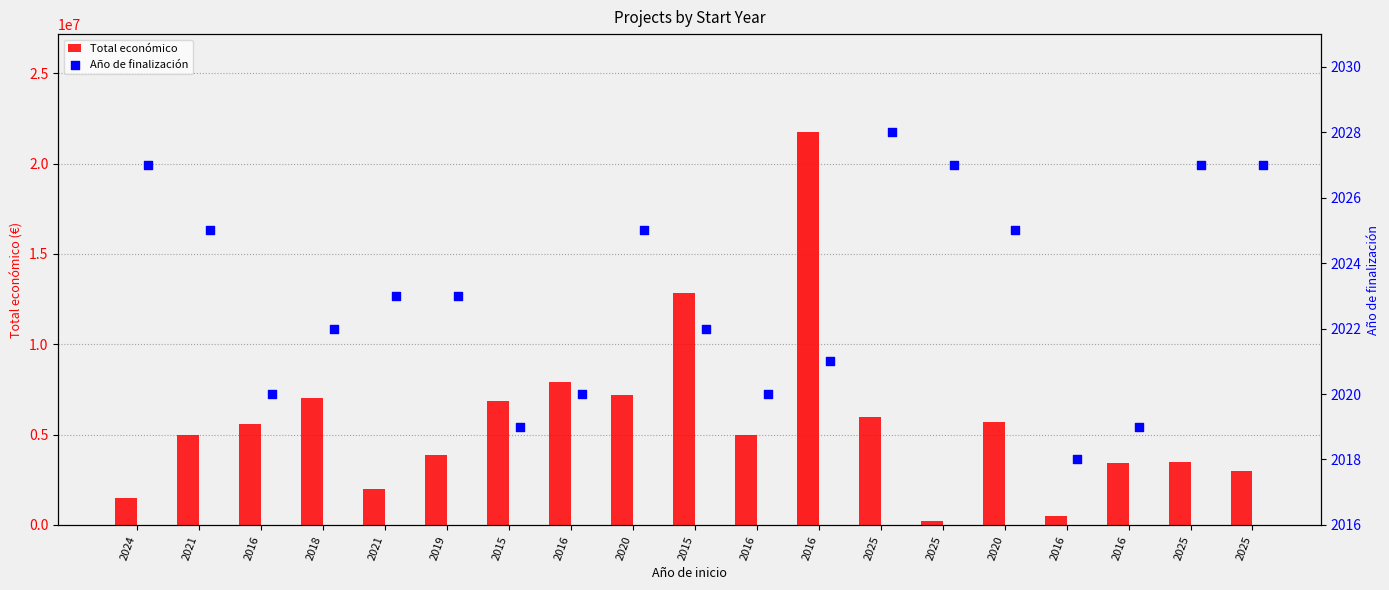

Which series has the widest spread of Y values?

Total económico